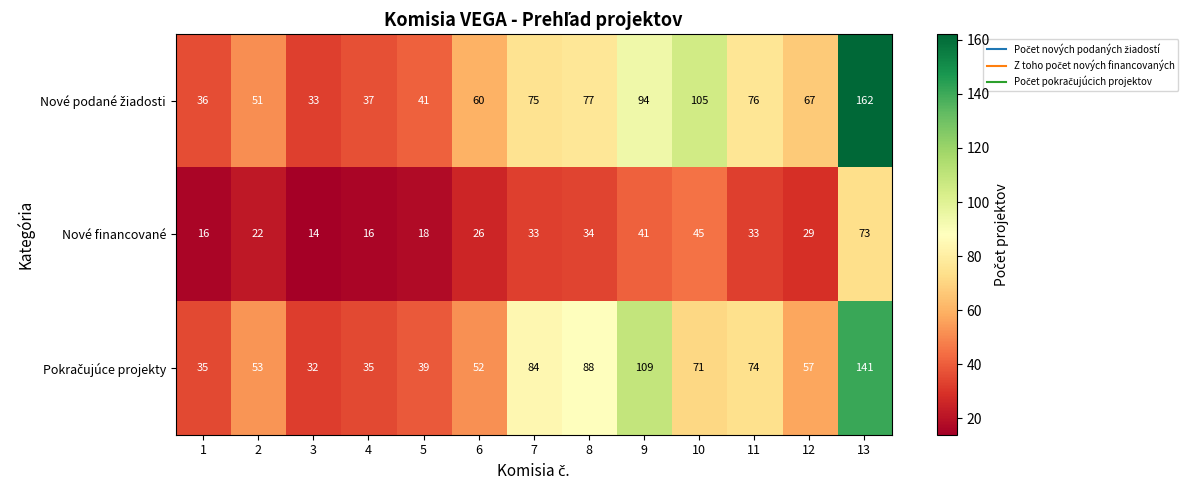

At which category is the sum across all series the highest?

13